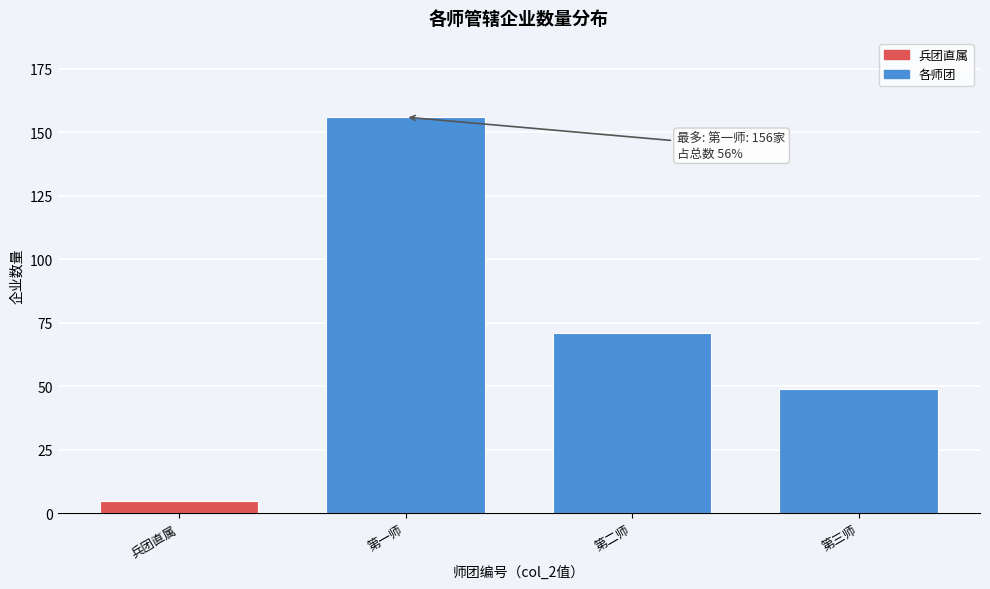

Reading left to right, what are all the values shown in this chart?

5	156	71	49